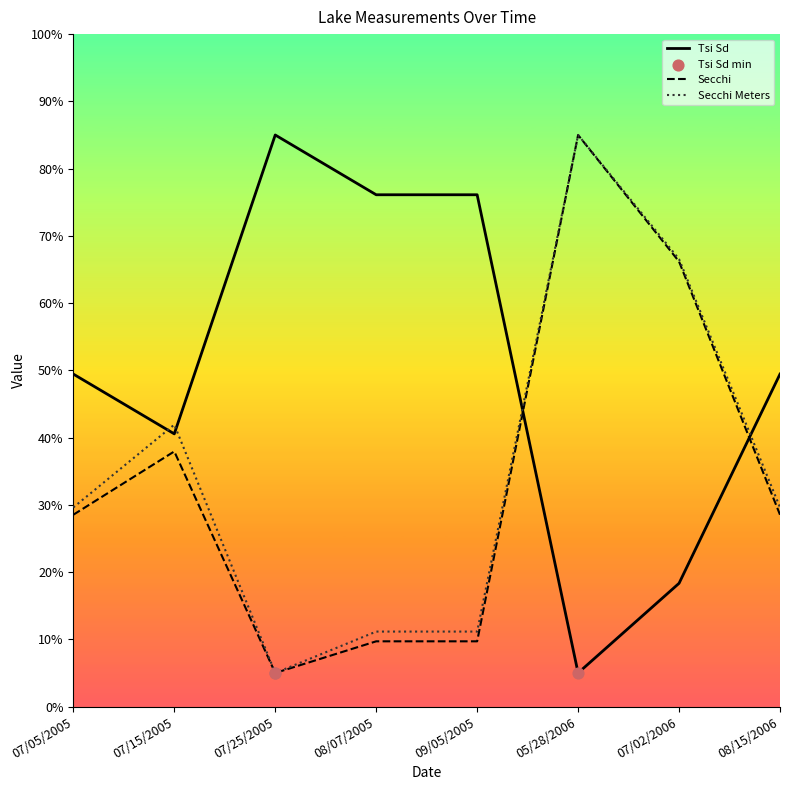

Is the value of Tsi Sd at 07/25/2005 greater than the value of Secchi Meters at 07/25/2005?

Yes